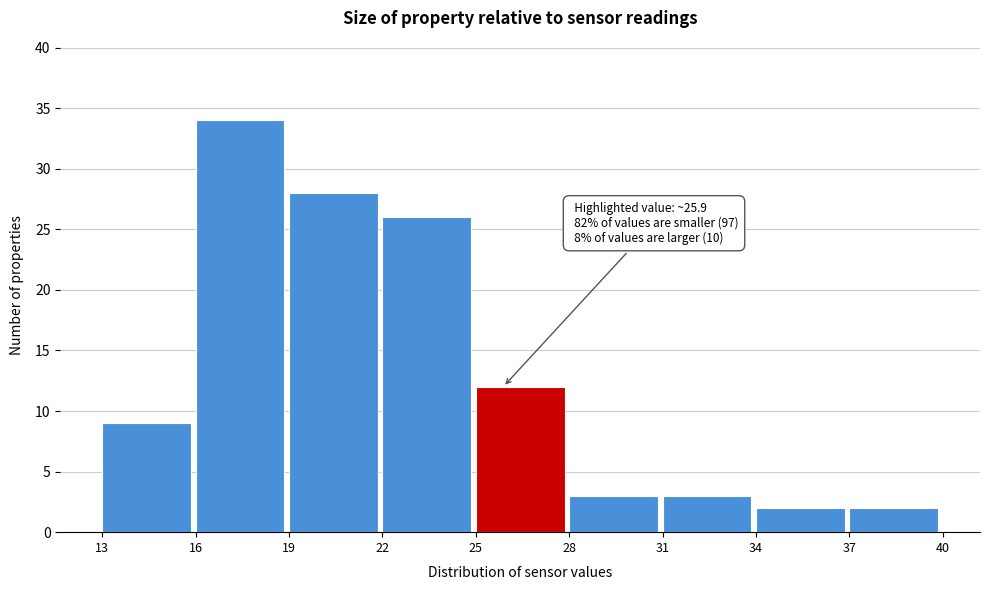

Over which range of the x-axis is the bar tallest?

16 to 19